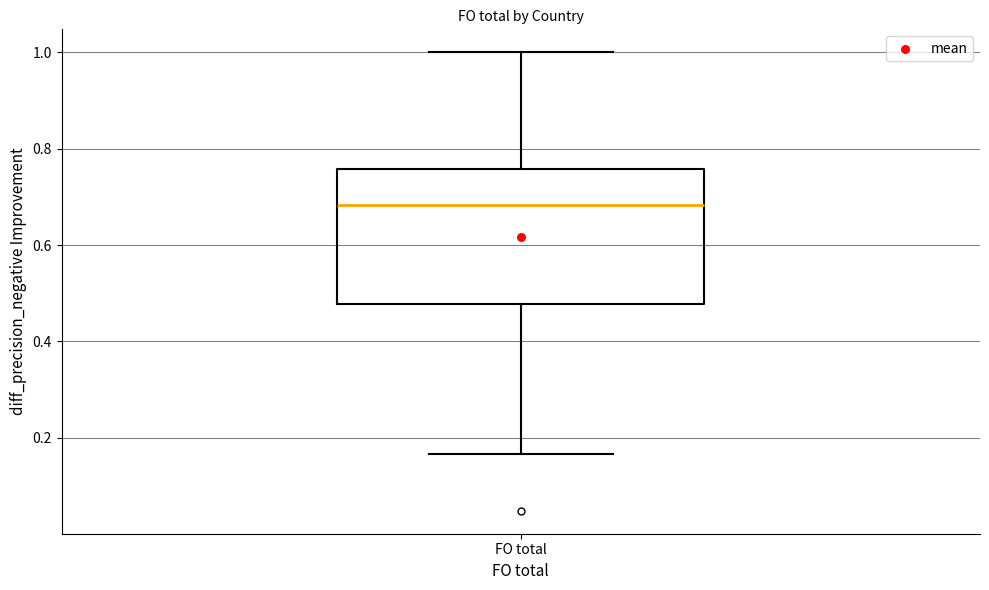

Transcribe this box plot: give where the median line is, the range the box spans, and where the two whiskers end, as read against the y-axis. The values are not printed on the chart, so give them approximately, as read against the axis.

median 0.68, box 0.48 to 0.76, whiskers 0.16 to 1.00